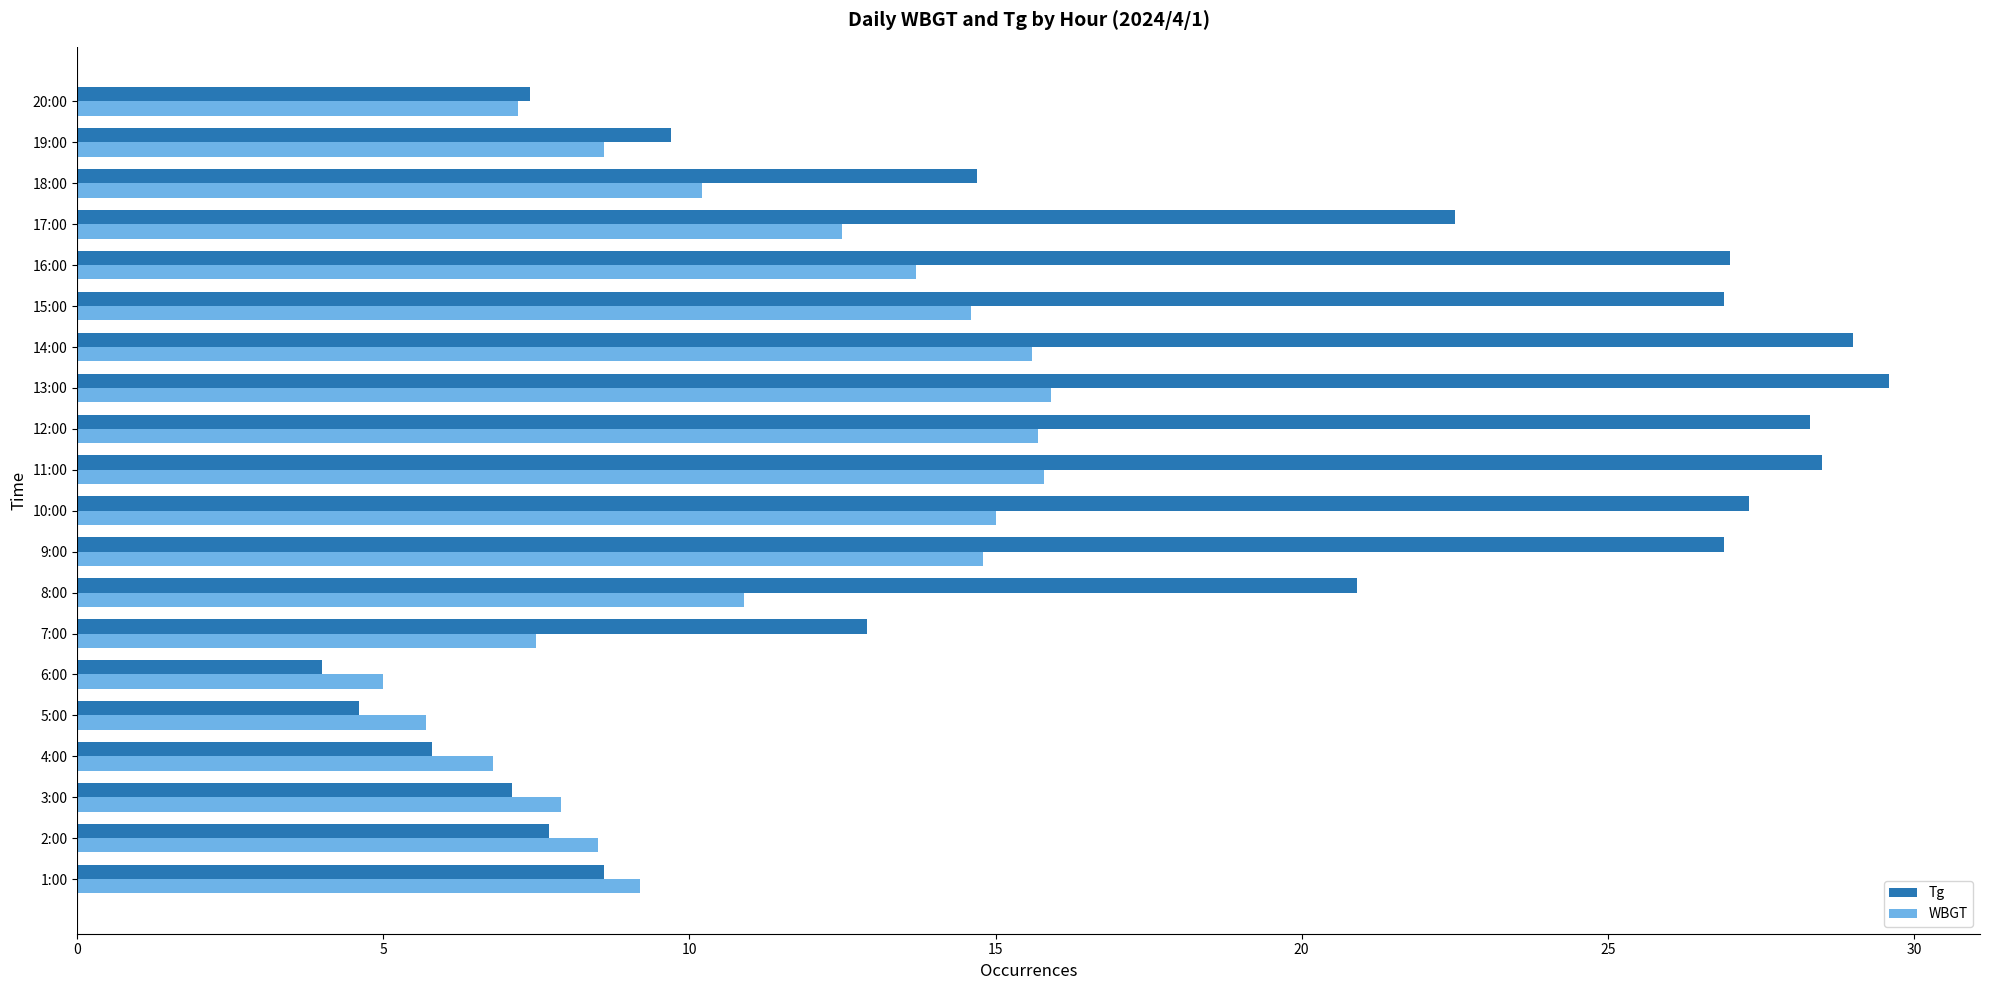

True or false: WBGT has a value of 8.5 at 5:00.

False